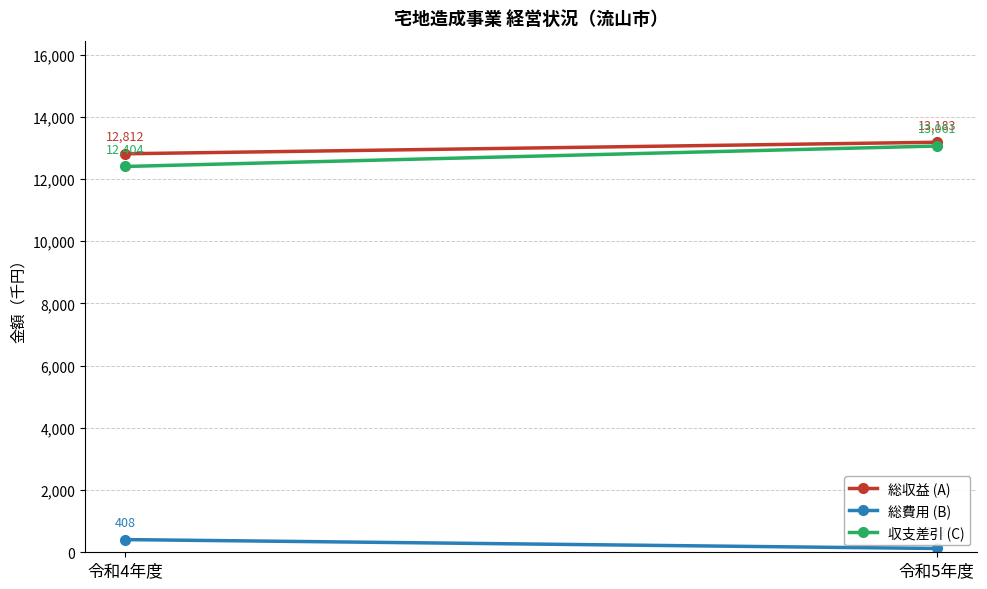

What are all the series names shown in the legend?

総収益 (A), 総費用 (B), 収支差引 (C)